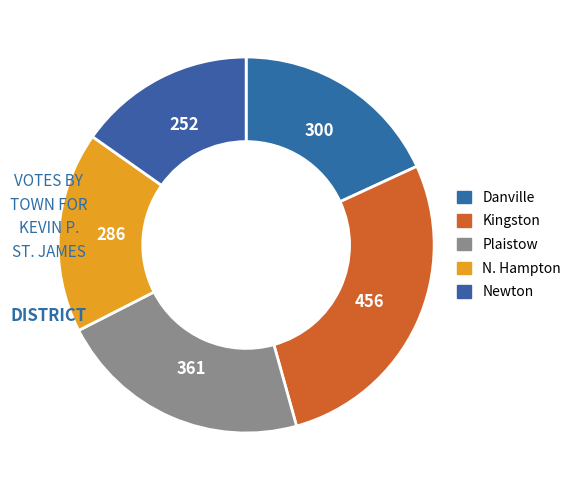

How many segments does this pie chart have?

5